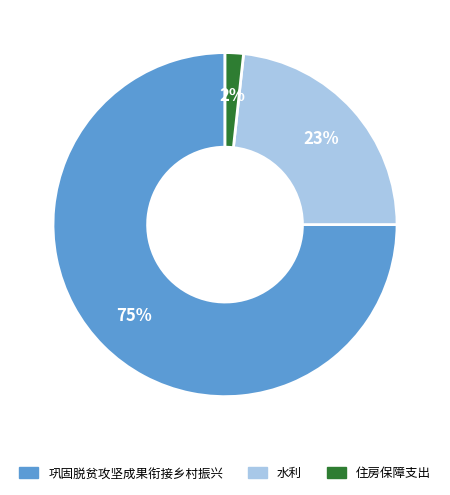

What percentage is the 巩固脱贫攻坚成果衔接乡村振兴 slice, to the nearest percent?

75%